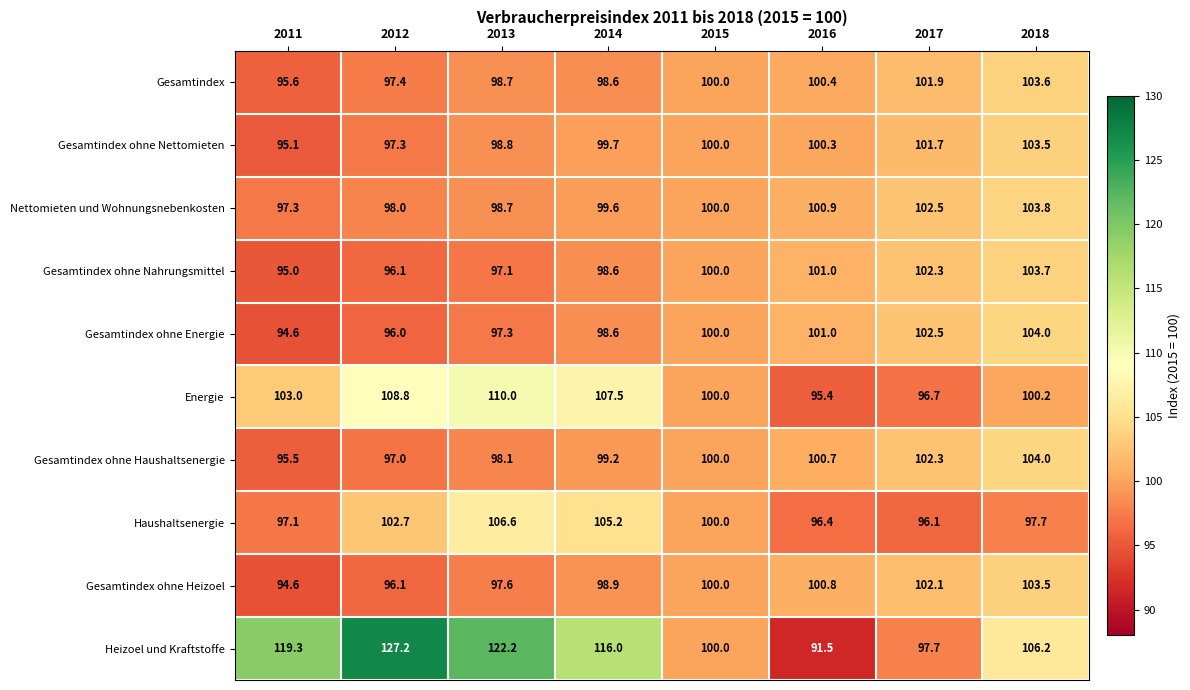

How many data points does each series have?

8